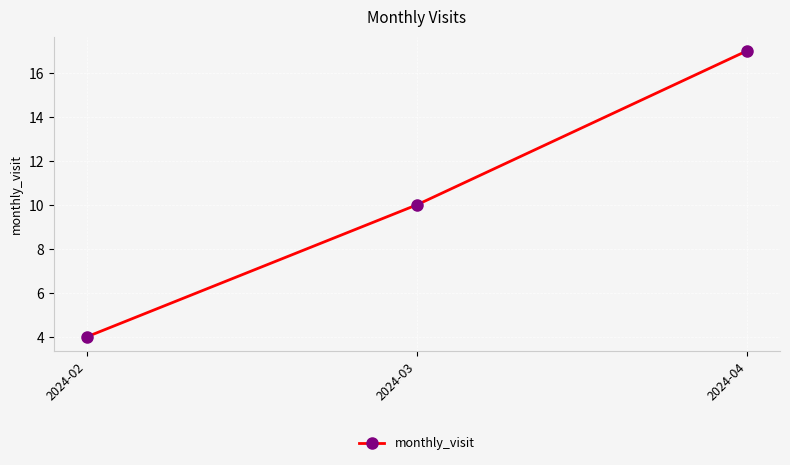

What is the change in value from 2024-02 to 2024-04?

+13